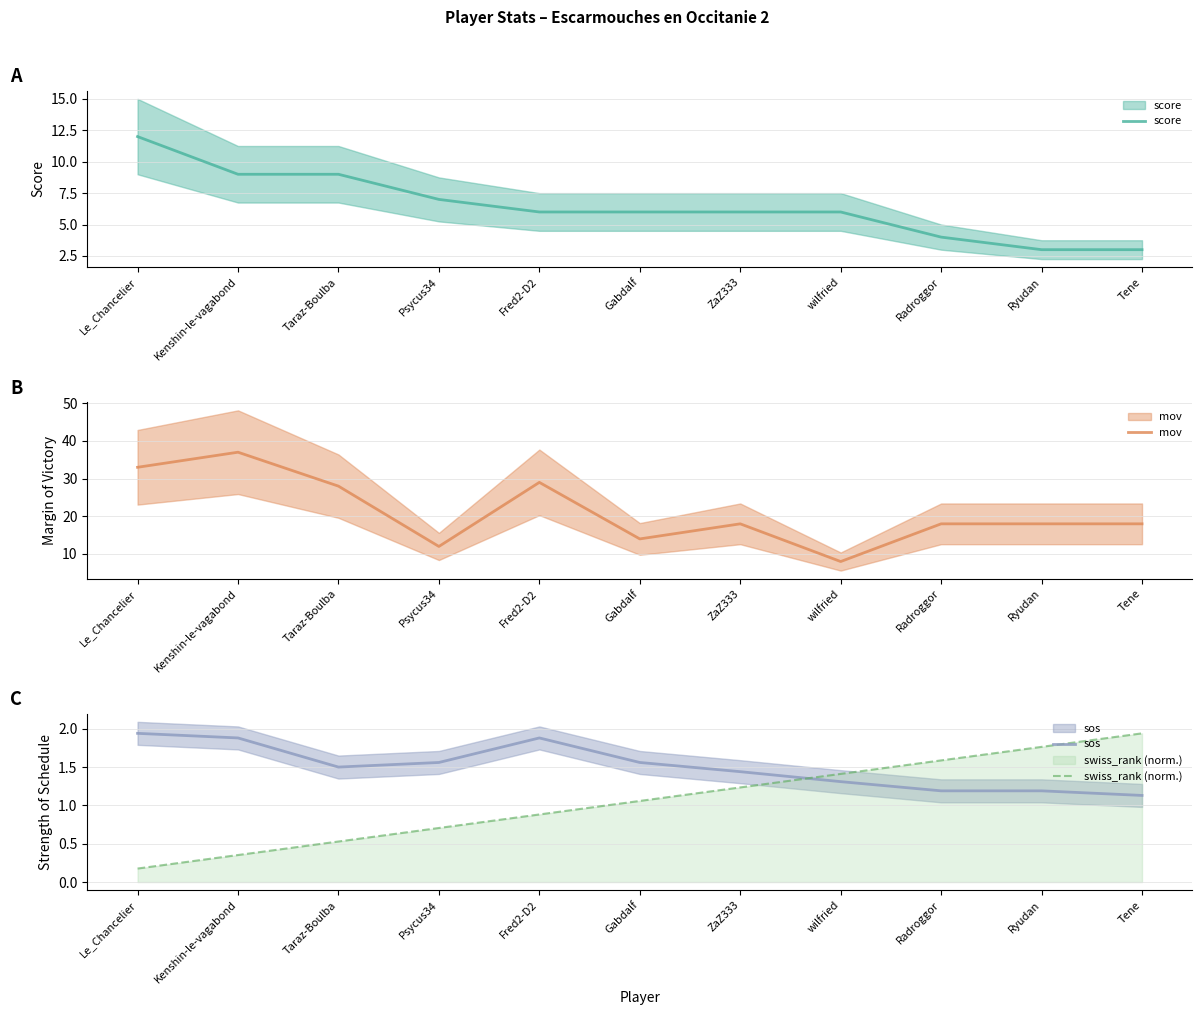

Where do swiss_rank (norm.) and sos first cross each other?

ZaZ333 and wilfried